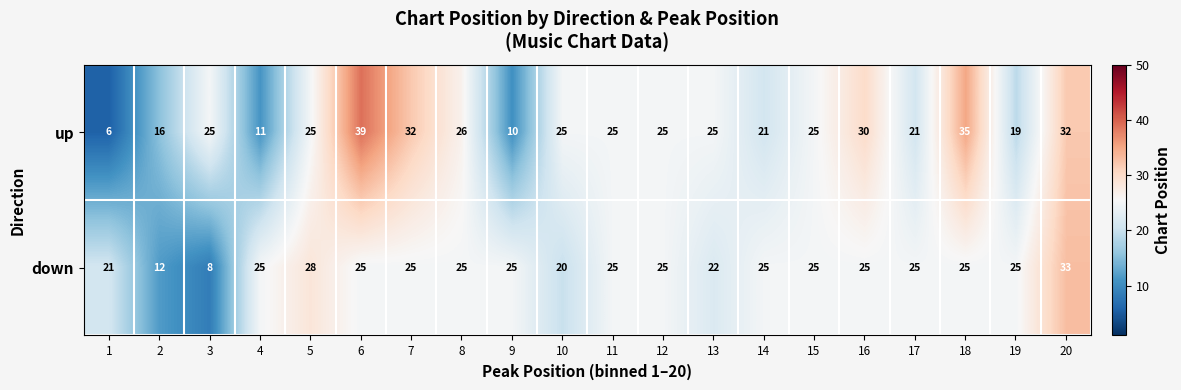

Read the up value at 10.

25